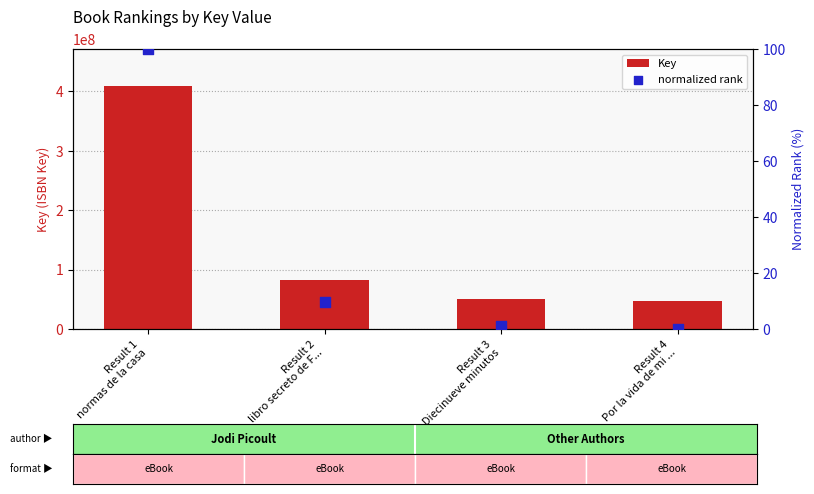

Which series has the largest total across all categories?

Key